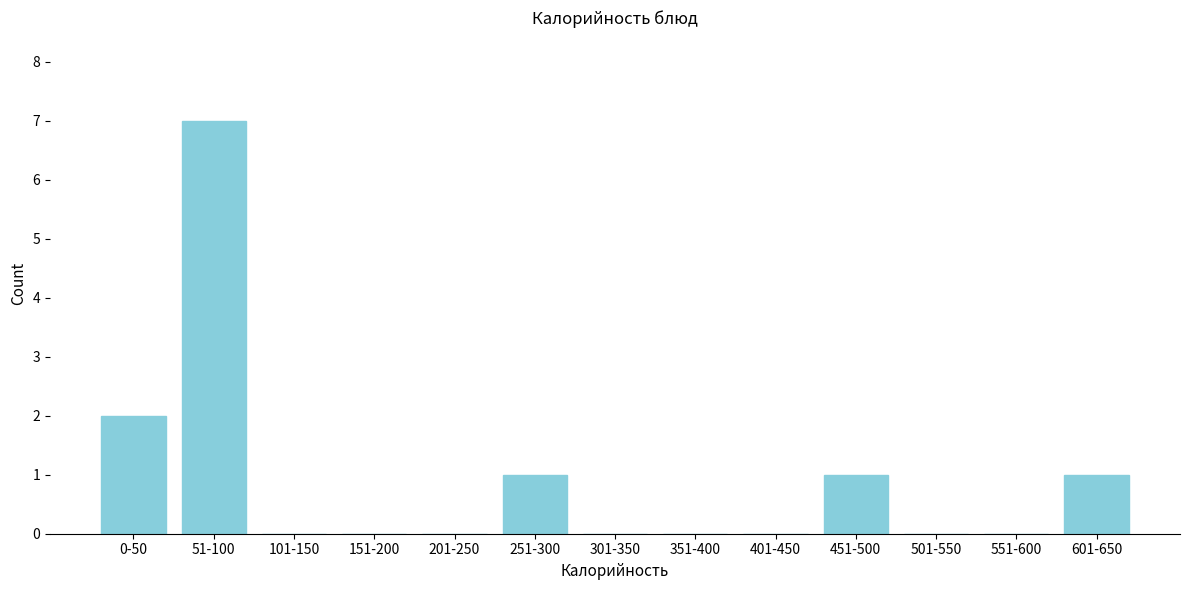

Reading left to right, transcribe all the data shown in this chart.

0-50=2	51-100=7	101-150=0	151-200=0	201-250=0	251-300=1	301-350=0	351-400=0	401-450=0	451-500=1	501-550=0	551-600=0	601-650=1